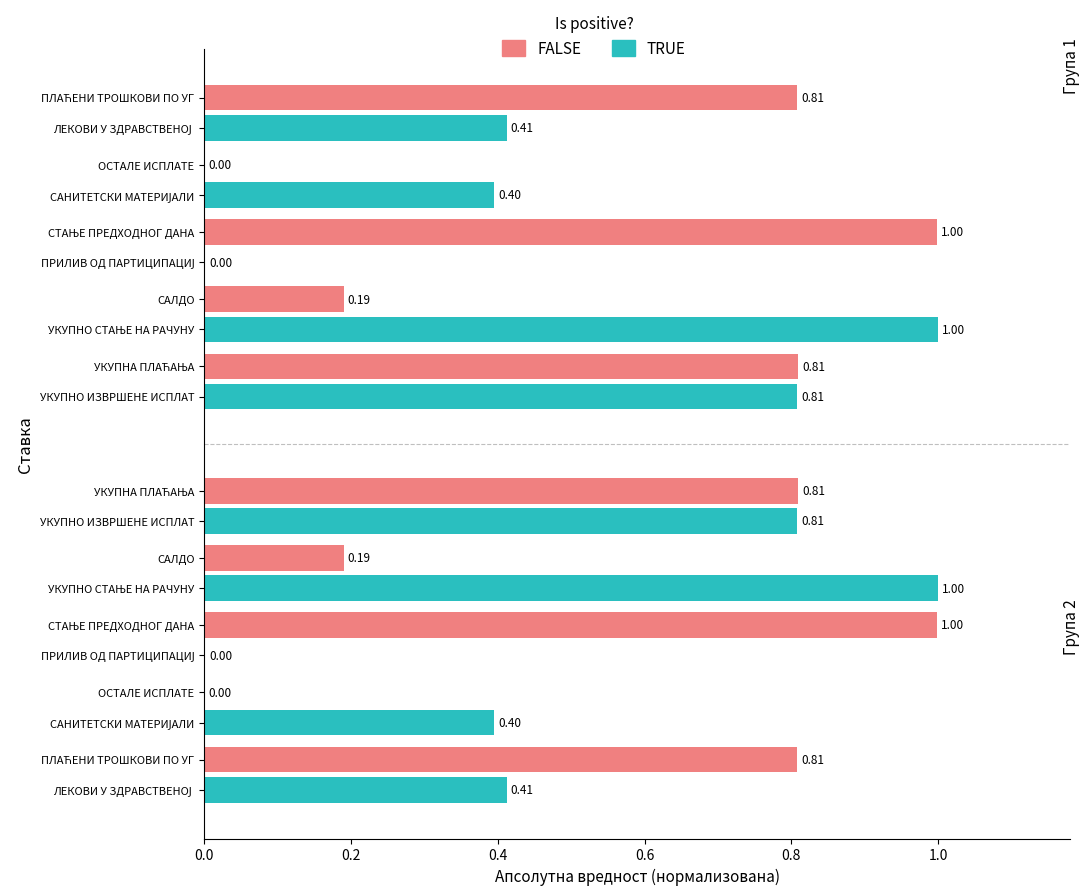

What is the highest value of the FALSE series?

1.0